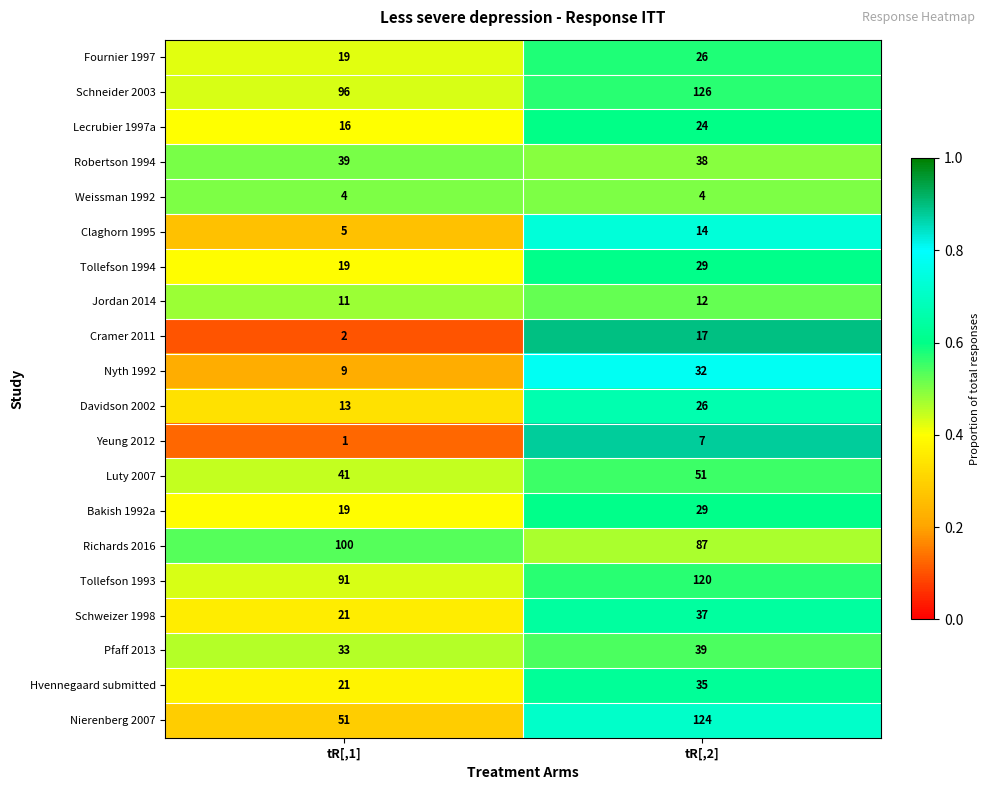

Which category has the highest value across all series?

tR[,2]